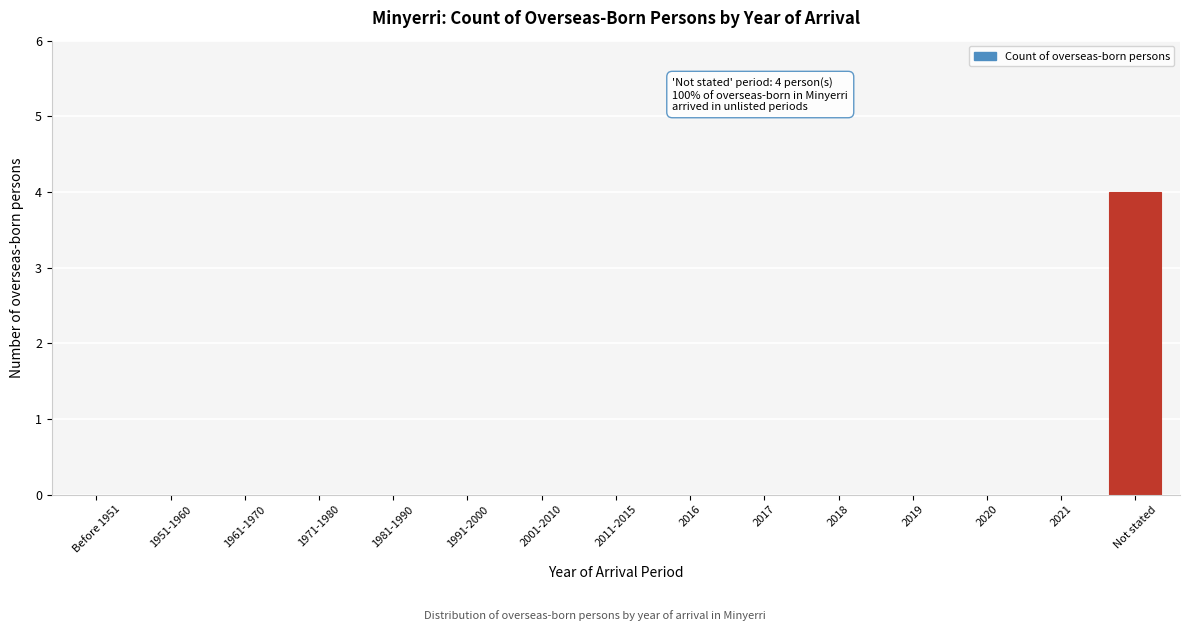

Reading left to right, transcribe all the data shown in this chart.

Before 1951=0	1951-1960=0	1961-1970=0	1971-1980=0	1981-1990=0	1991-2000=0	2001-2010=0	2011-2015=0	2016=0	2017=0	2018=0	2019=0	2020=0	2021=0	Not stated=4